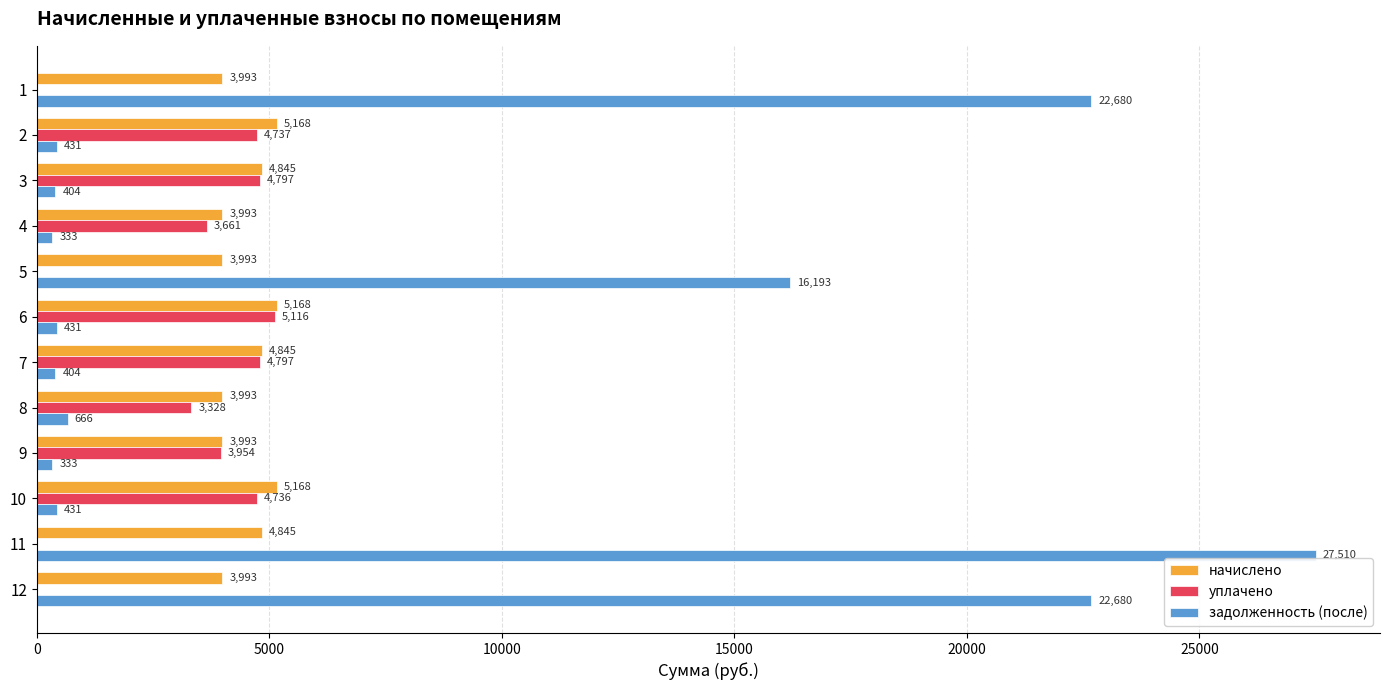

What is the sum of the уплачено values at 6 and 4?

8777.0